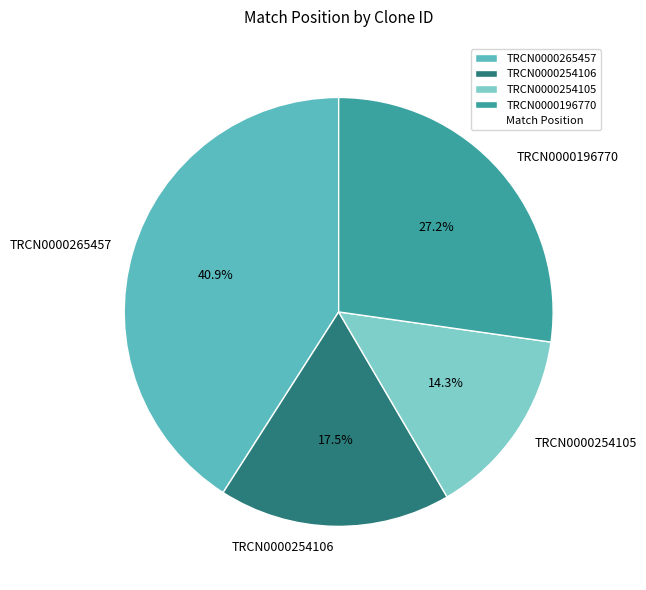

Is there a majority slice in this chart?

No